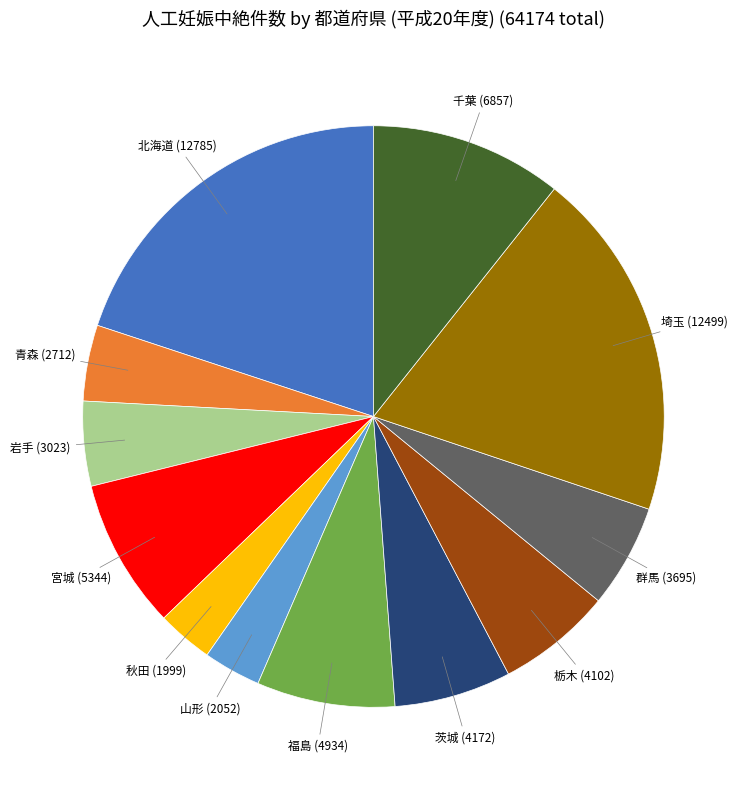

Is 埼玉 the majority of the pie?

No